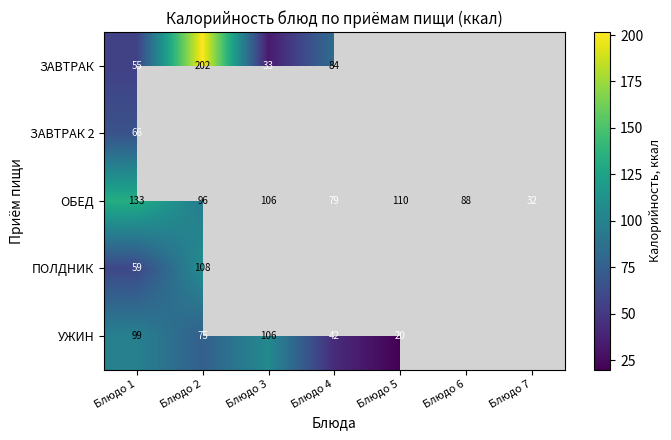

Rank the categories by ОБЕД value from highest to lowest.

Блюдо 1, Блюдо 5, Блюдо 3, Блюдо 2, Блюдо 6, Блюдо 4, Блюдо 7